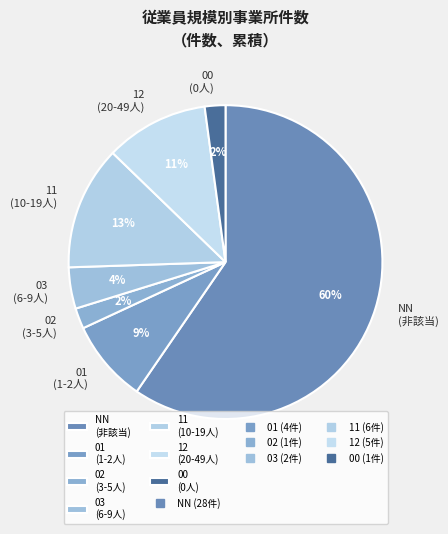

How many segments does this pie chart have?

7